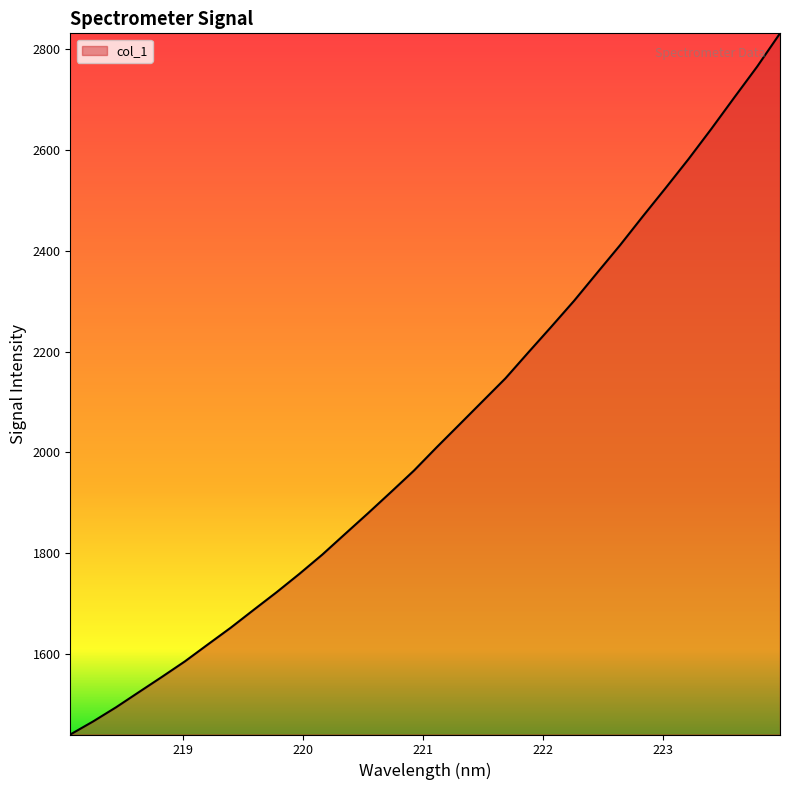

True or false: there are more than 1 points higher than both neighbors.

False